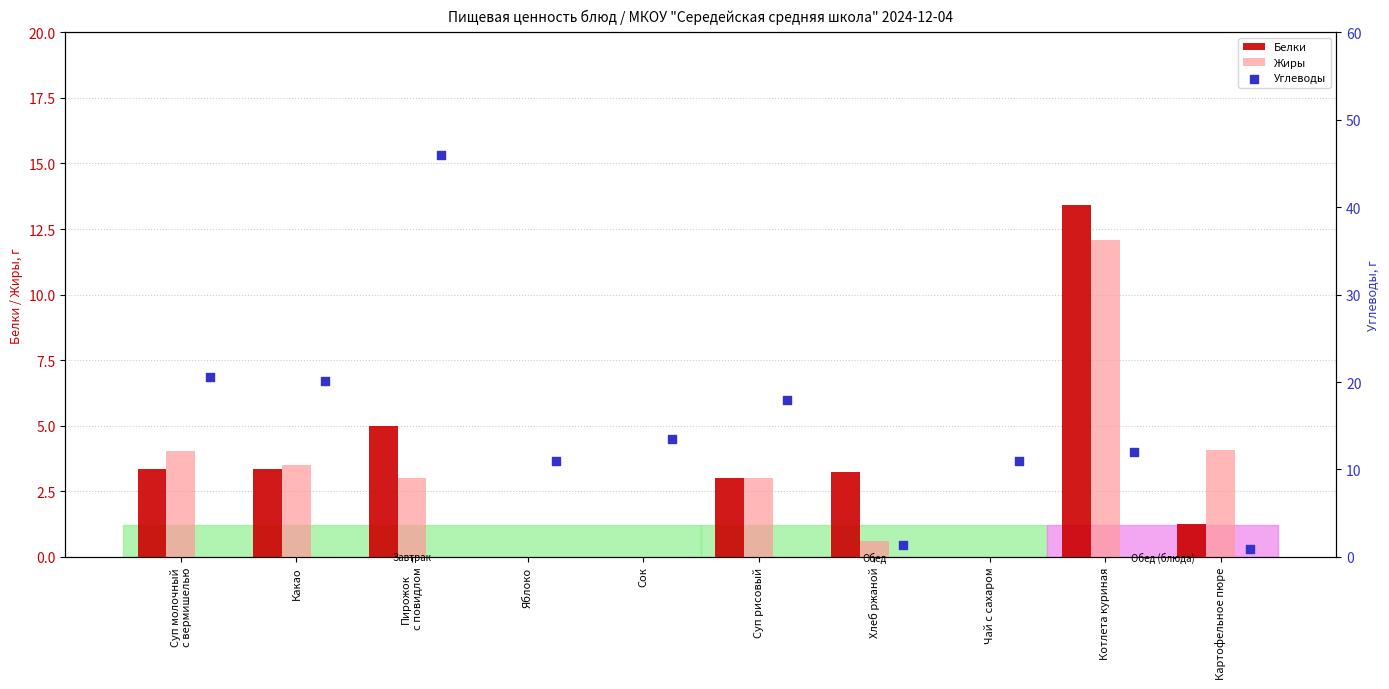

The value of Белки at Яблоко is -4.1. True or false?

False